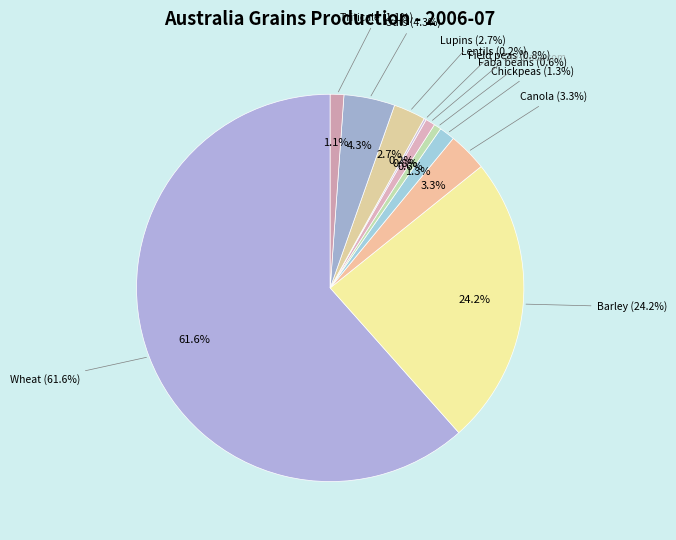

What portion of the pie excludes Oats?

95.7%